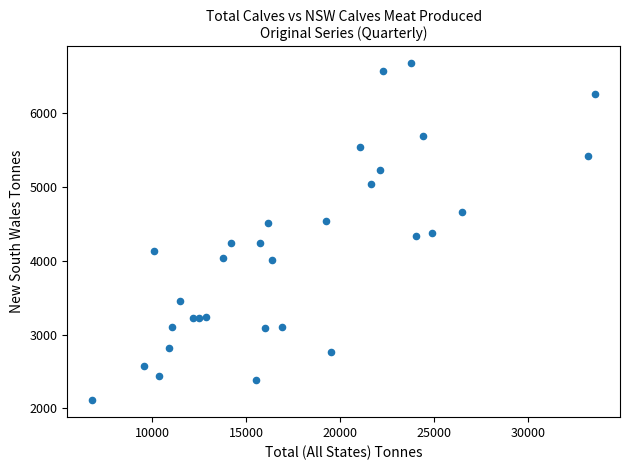

What is the range of X values (max minus min)?

26725